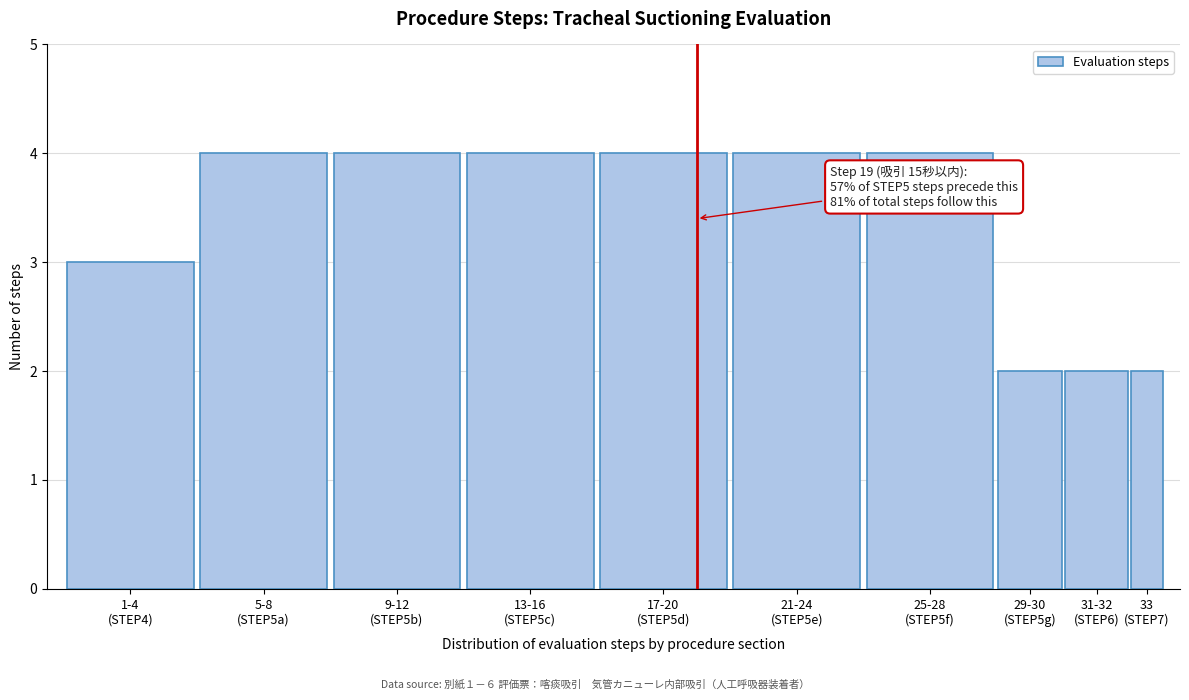

Reading right to left, what are all the values shown in this chart?

2	2	2	4	4	4	4	4	4	3